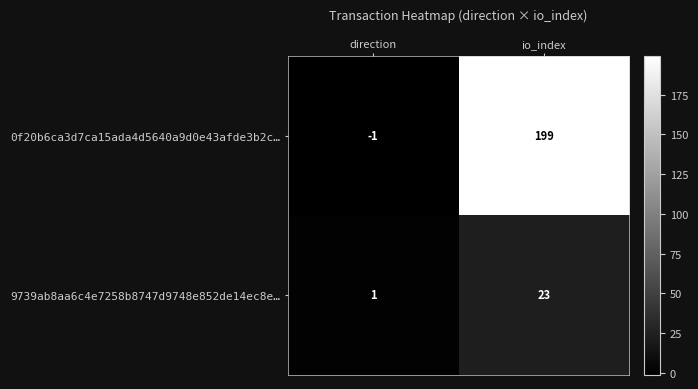

What is the spread (max minus min) of values at direction?

2